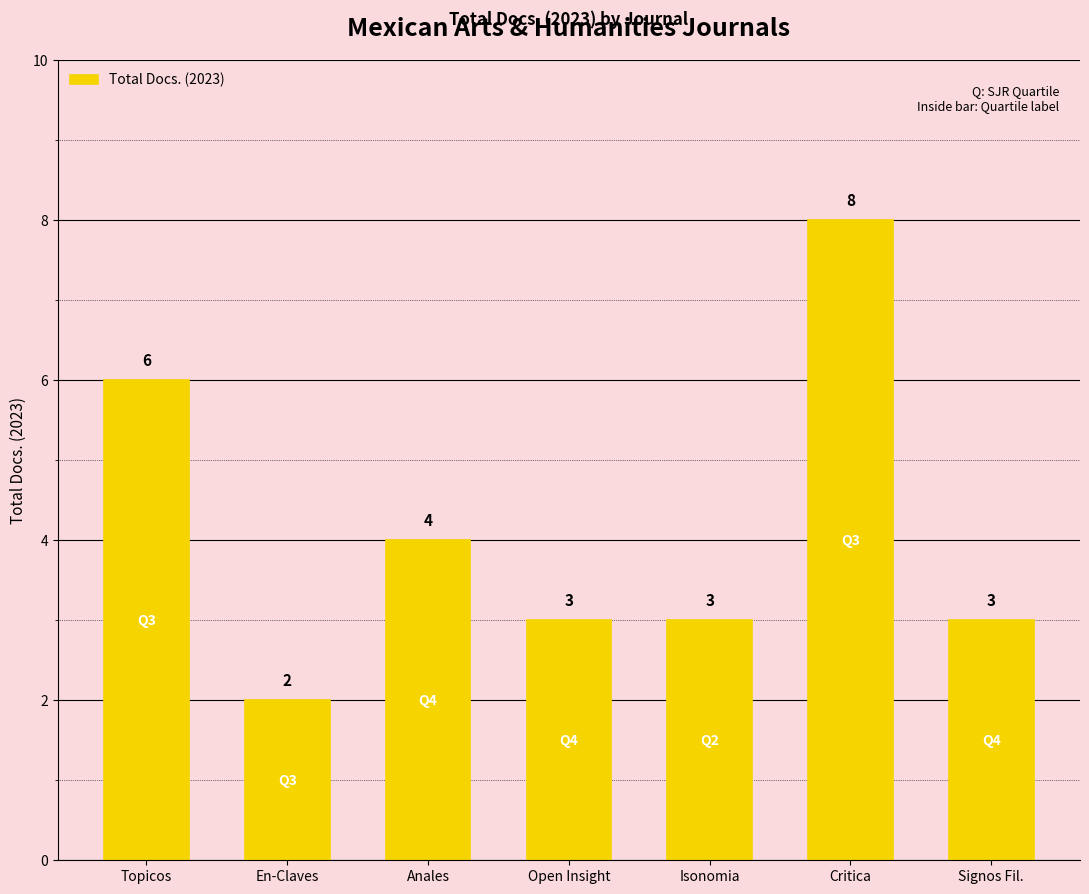

The value at Critica is 11. True or false?

False